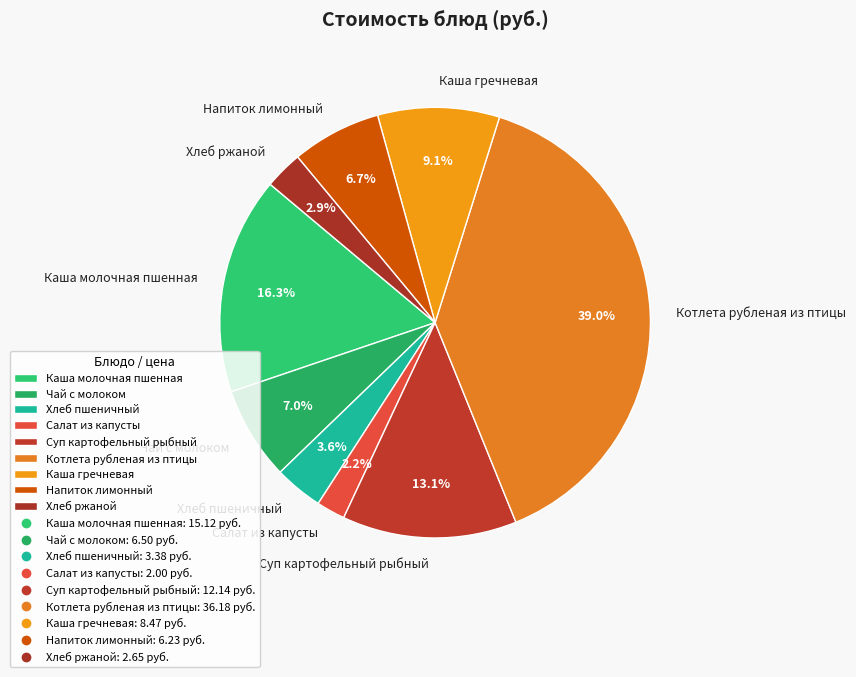

Count the number of slices in the pie.

9